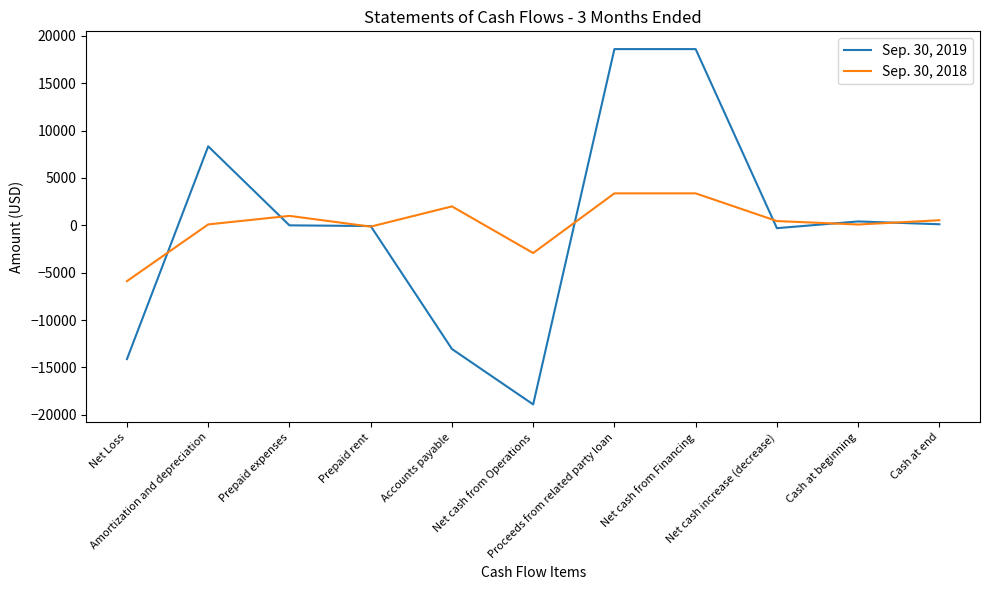

What is the greatest value displayed?

18600